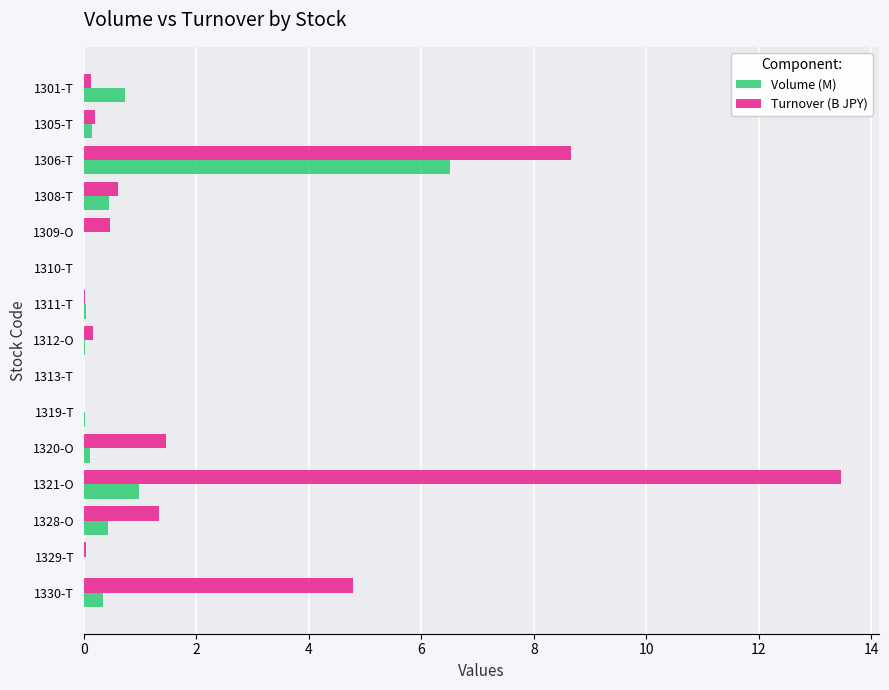

What value does the Volume (M) series have at 1330-T?

0.3